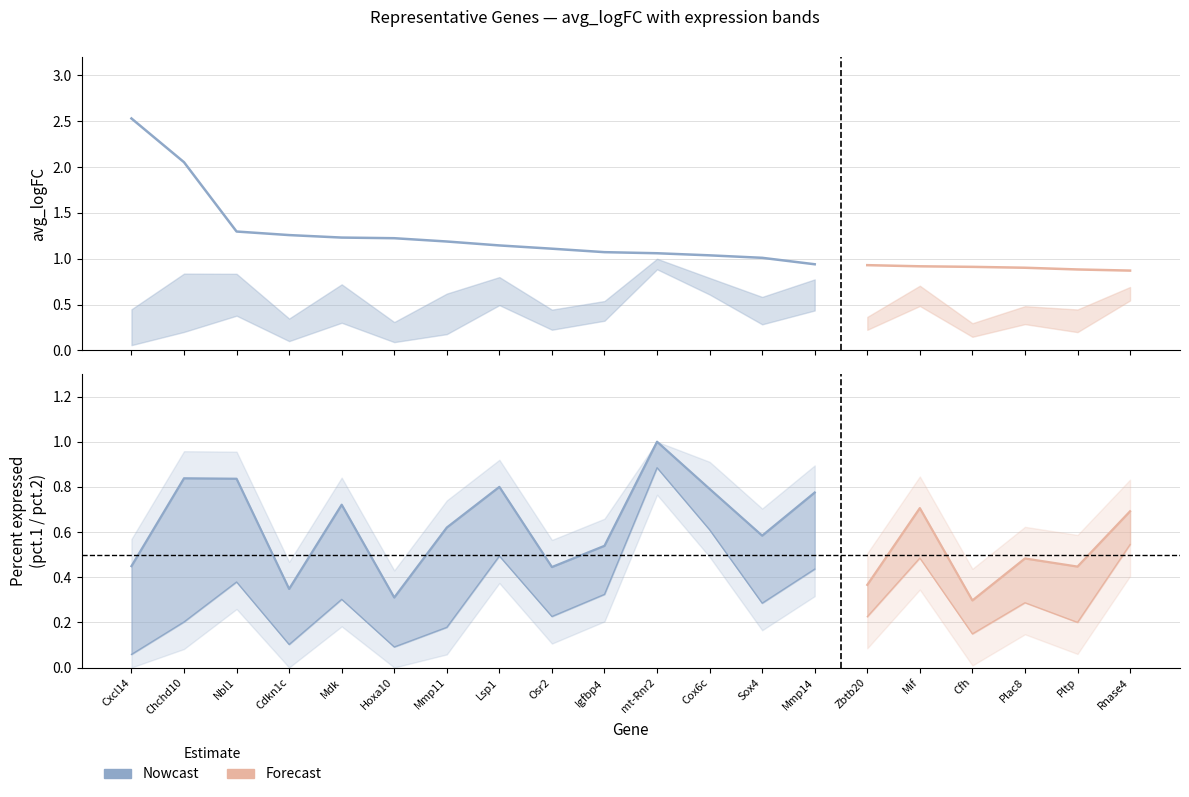

True or false: pct.2 has a value of 0.2 at Cfh.

False